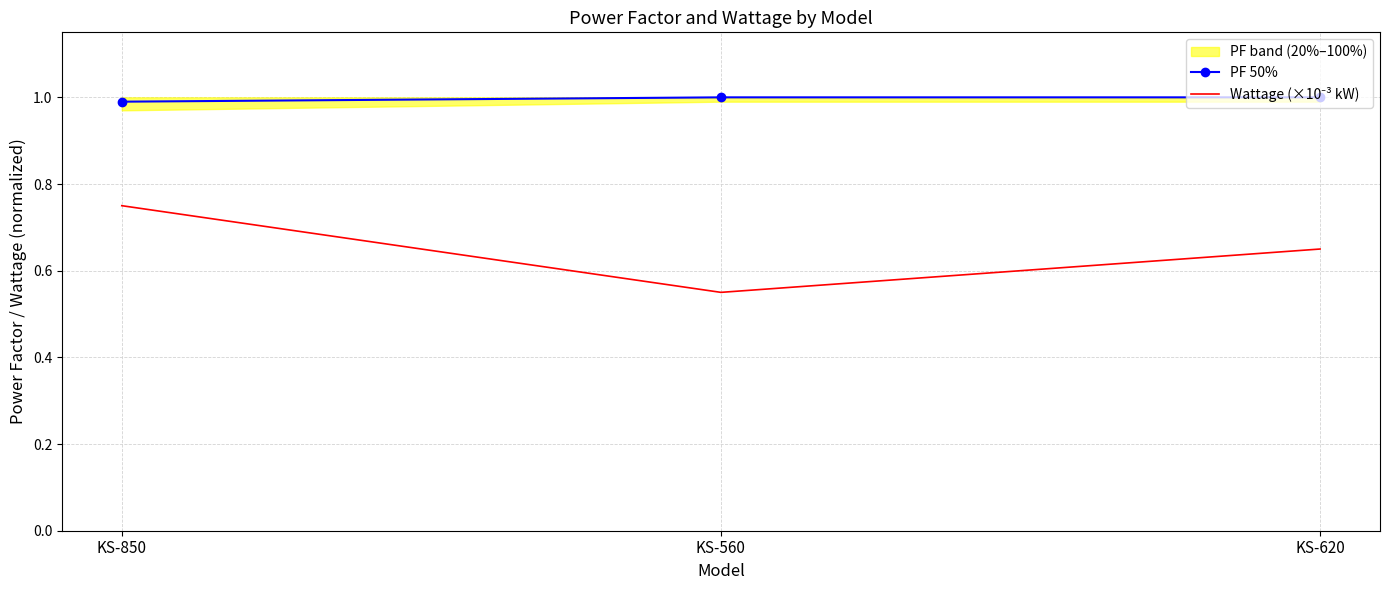

What is the difference between the second highest and minimum values in the Wattage (×10⁻³ kW) series?

0.1